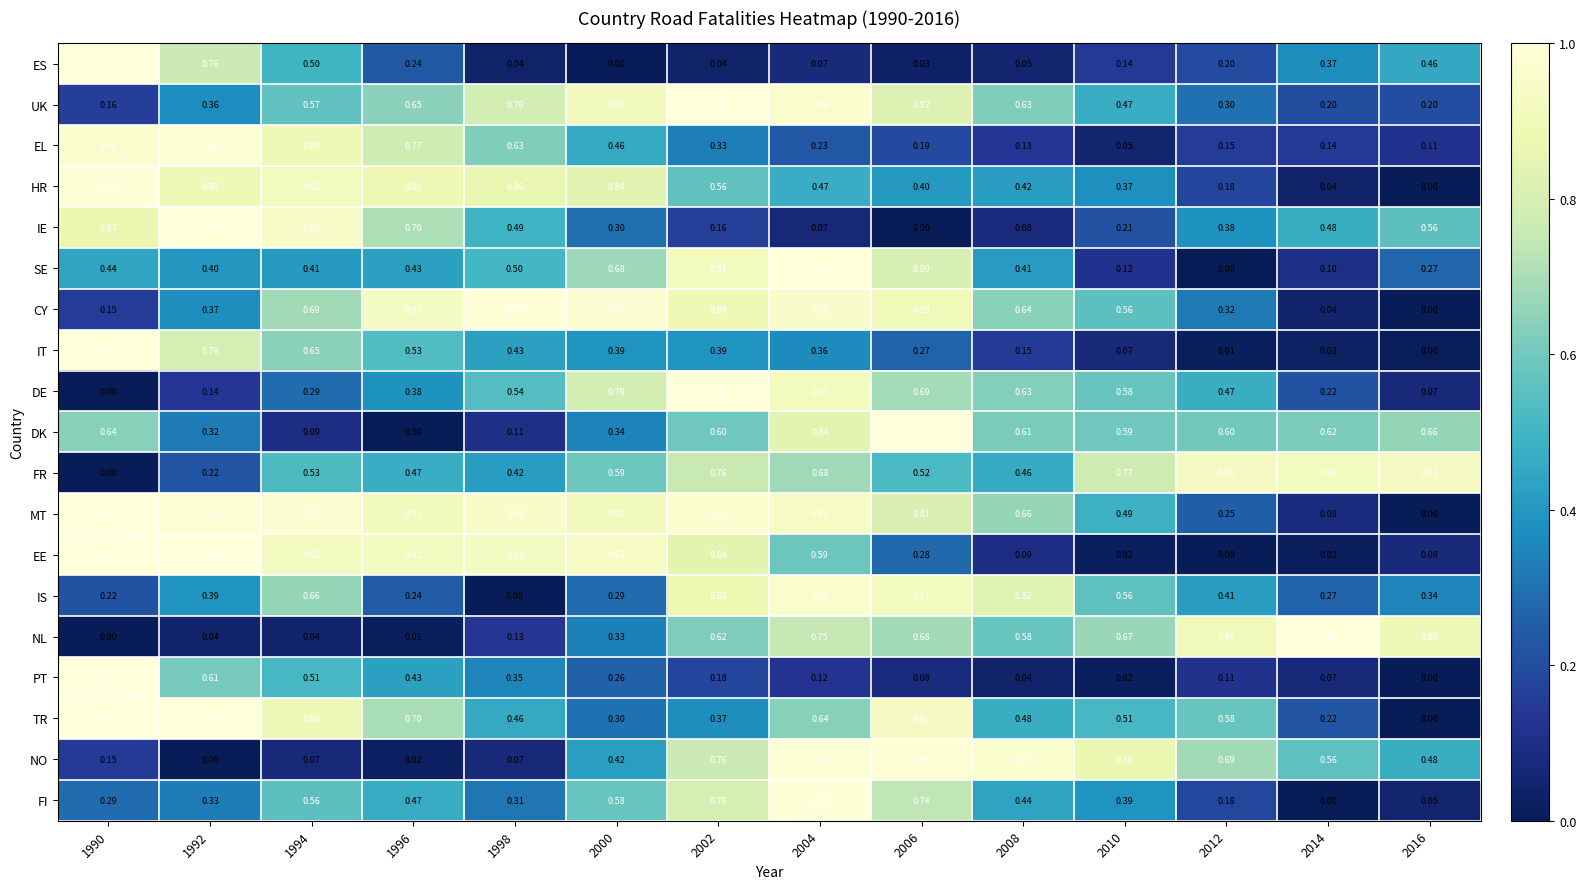

Between 2000 and 2014, which series saw the biggest shift?

CY